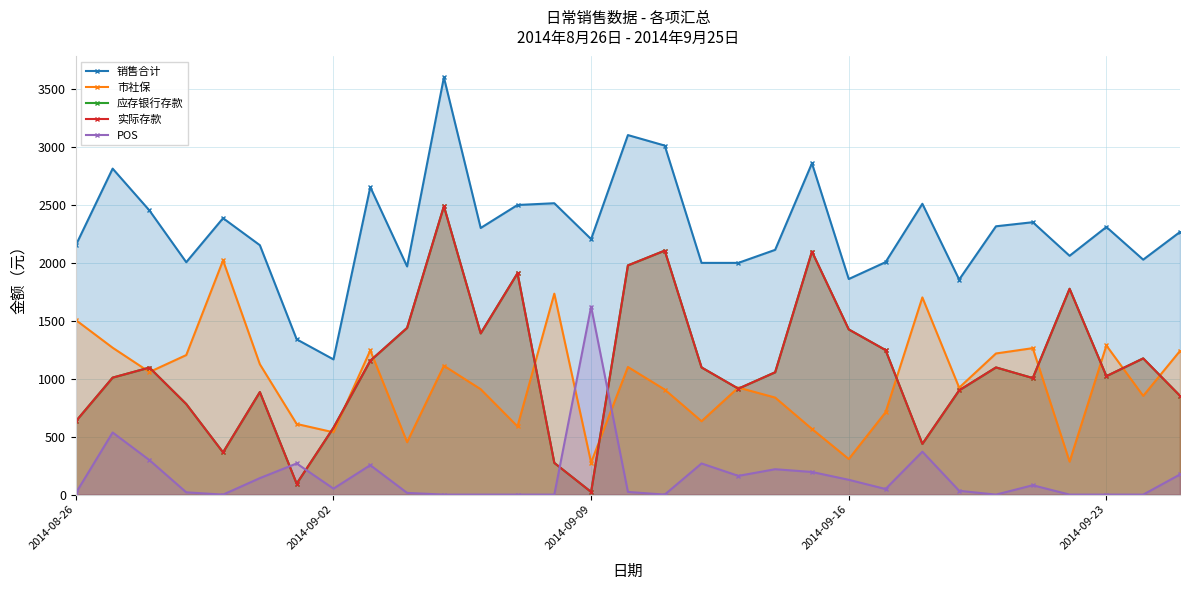

What is the maximum value for POS?

1623.8